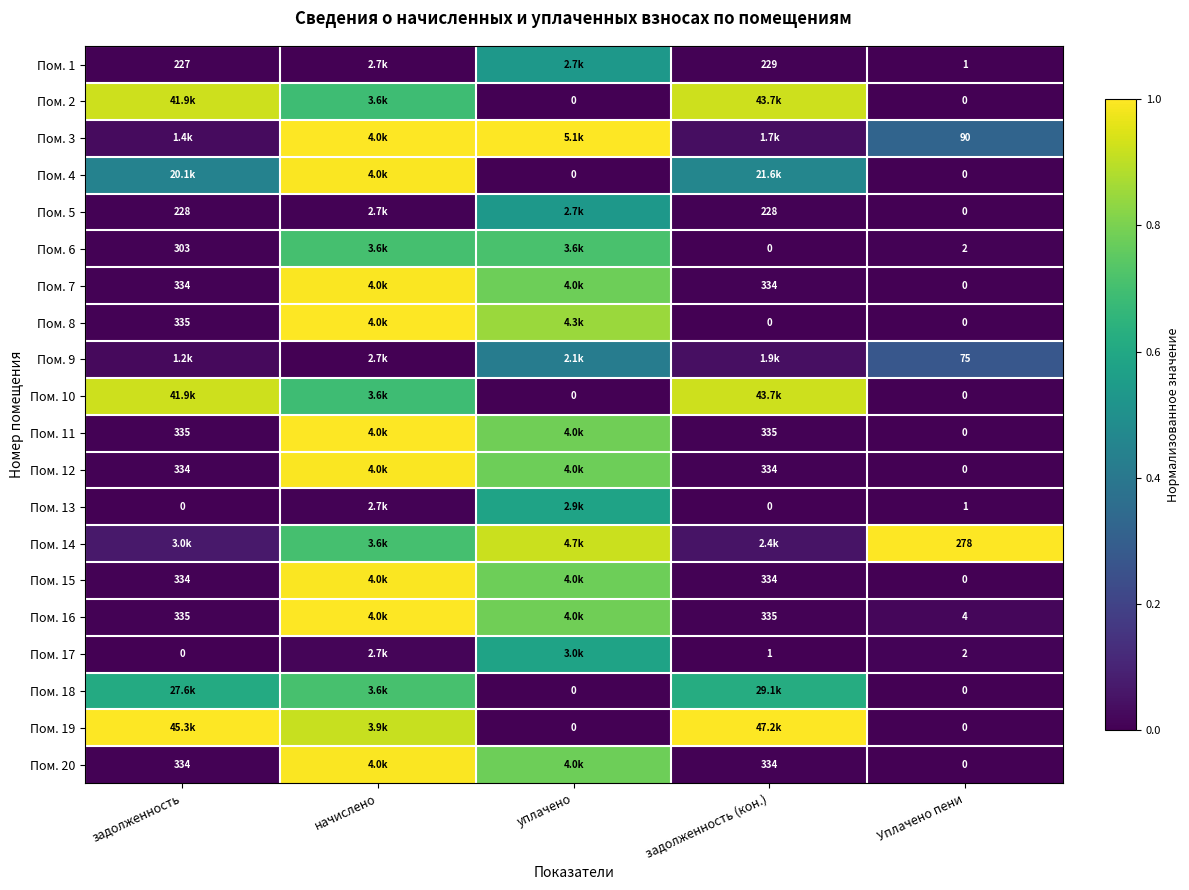

True or false: Пом. 8 has a value of 0.0 at задолженность.

False